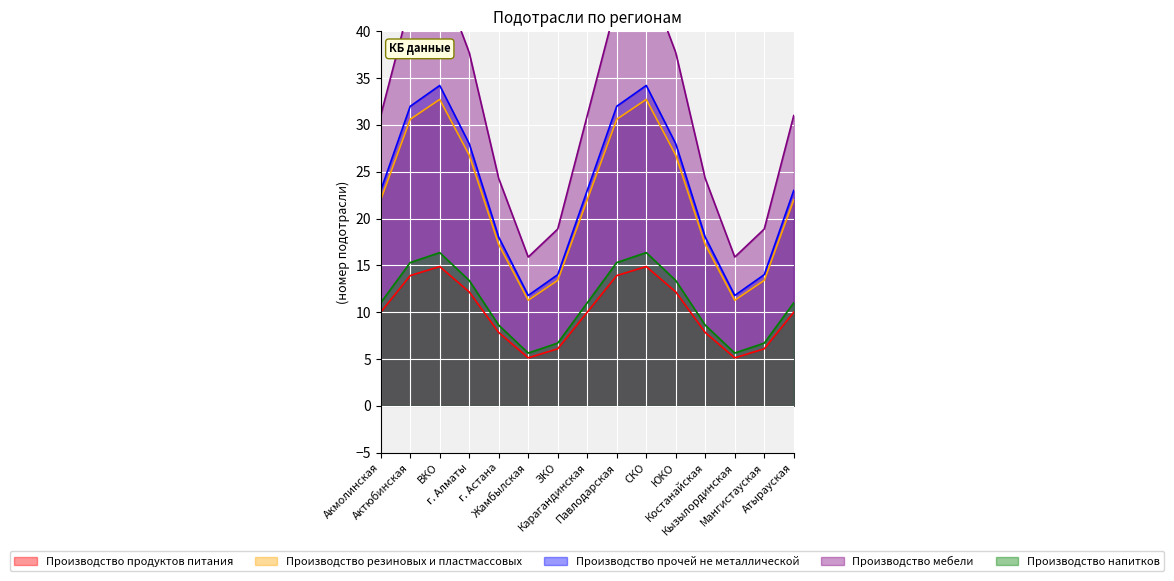

What is the lowest value of the Производство резиновых и пластмассовых series?

11.3